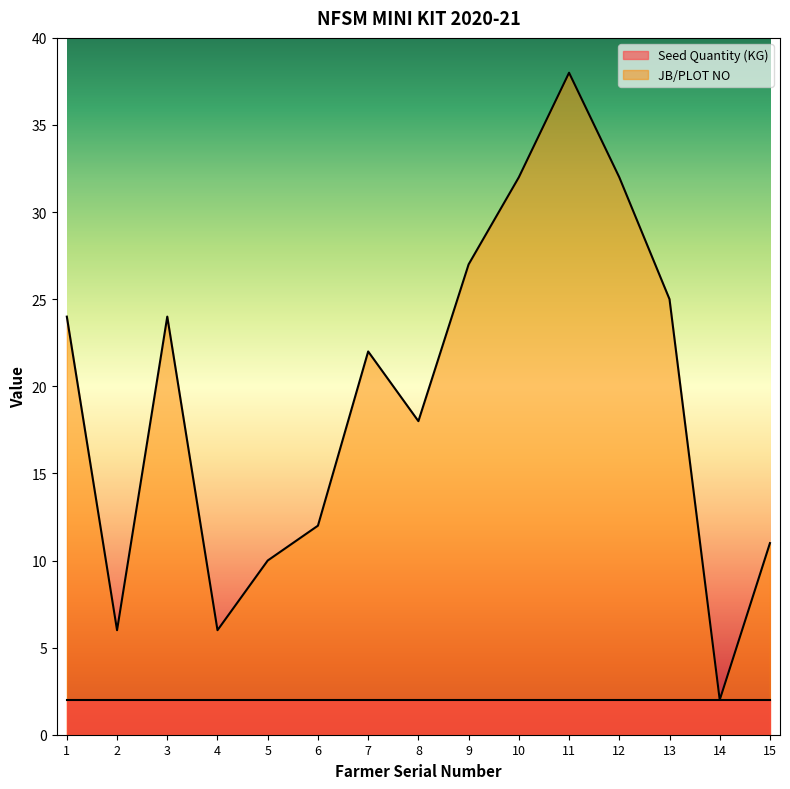

What is the difference between the maximum and minimum values?

36